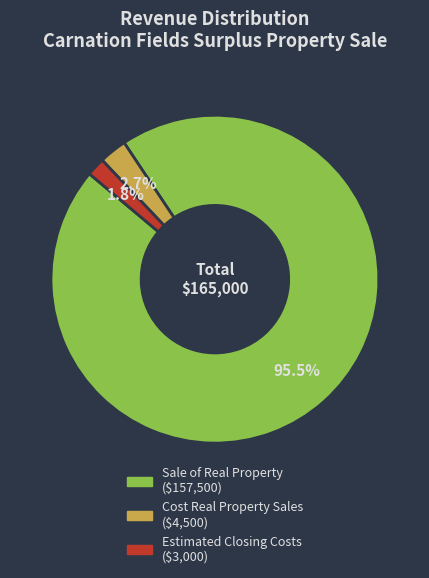

To the nearest percent, what is the difference between the Estimated Closing Costs and Sale of Real Property slice percentages?

94%